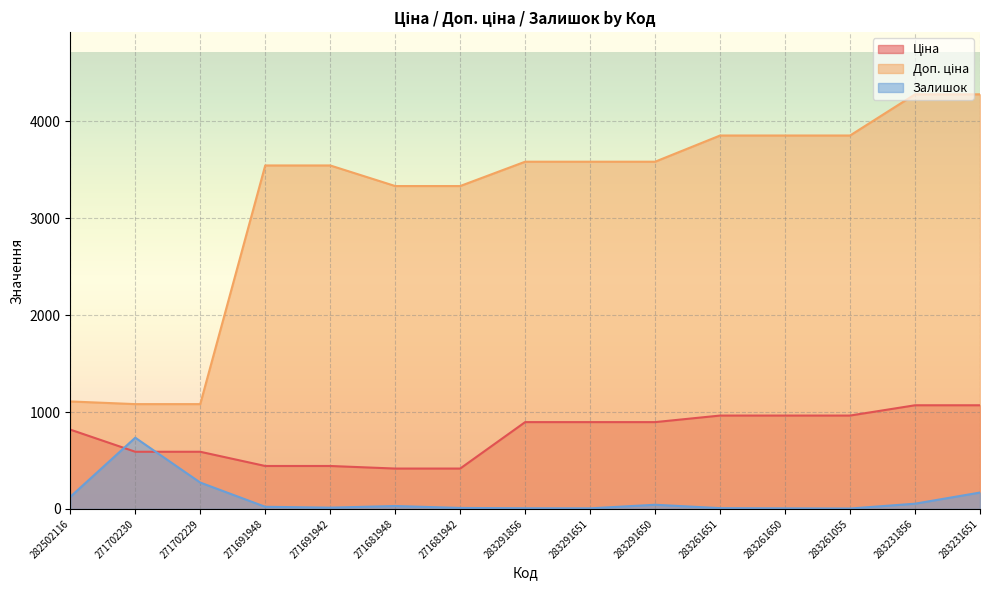

What is the smallest value displayed?

4.0